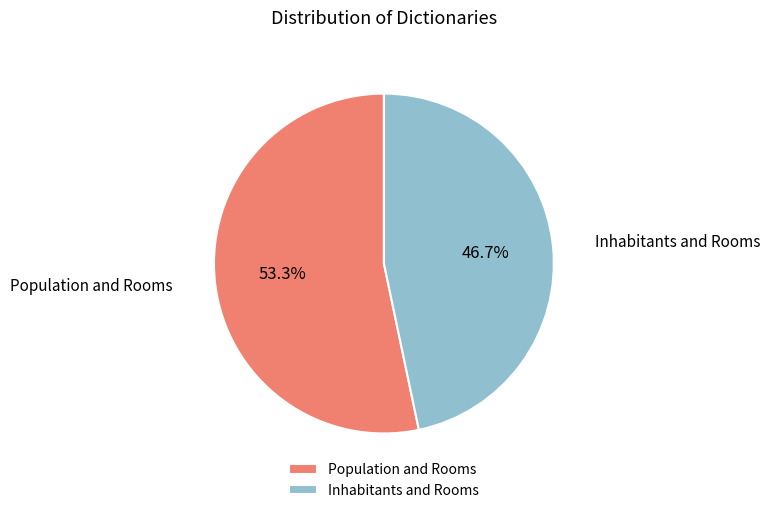

To the nearest percent, what percentage of the pie is Population and Rooms?

53%